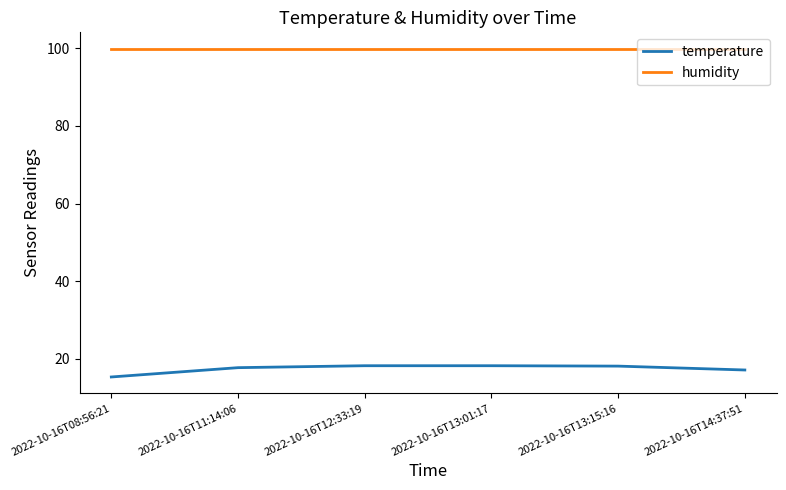

What is the maximum value for temperature?

18.2